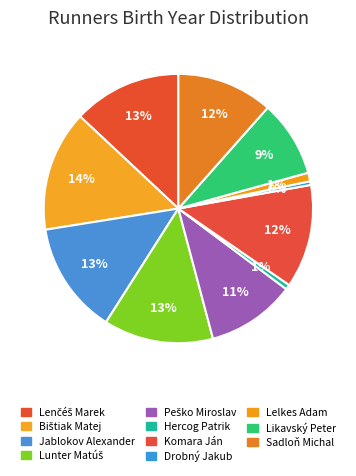

To the nearest percent, what is the difference between the largest and smallest slice percentages?

14%